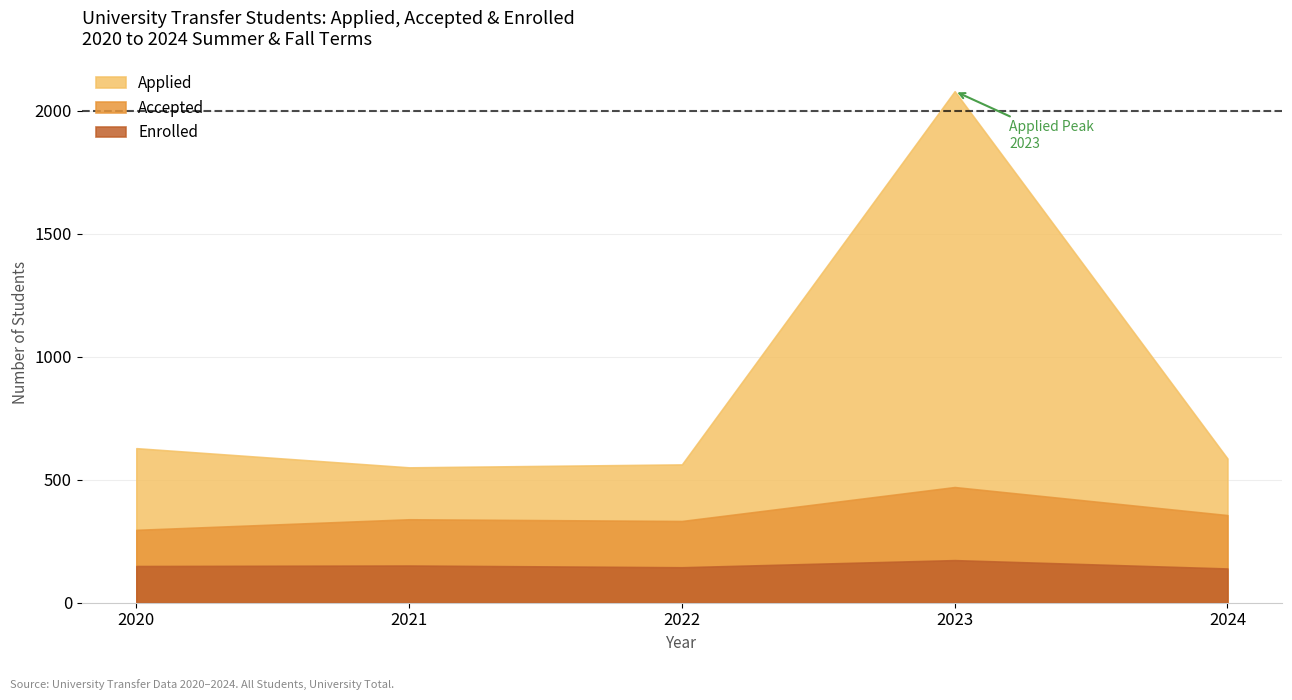

True or false: Accepted and Enrolled cross at least once.

False